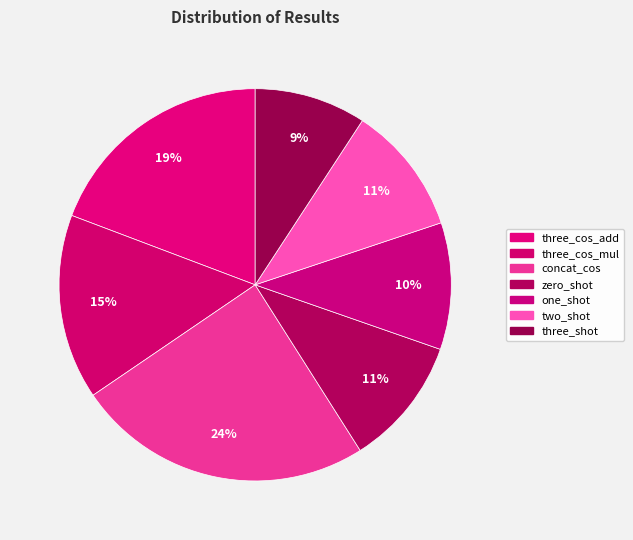

What is the largest slice in the pie chart?

concat_cos_results